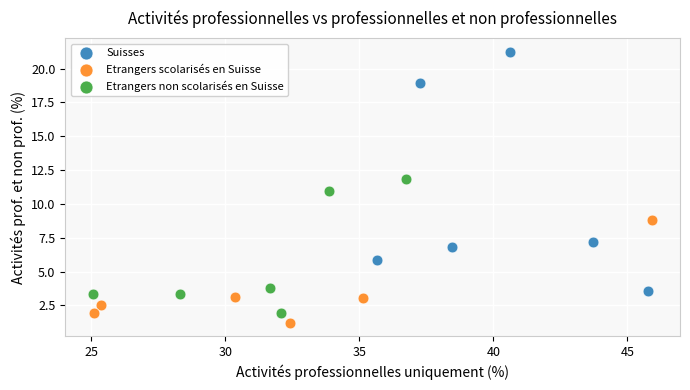

Which series contains the highest Y value?

Suisses